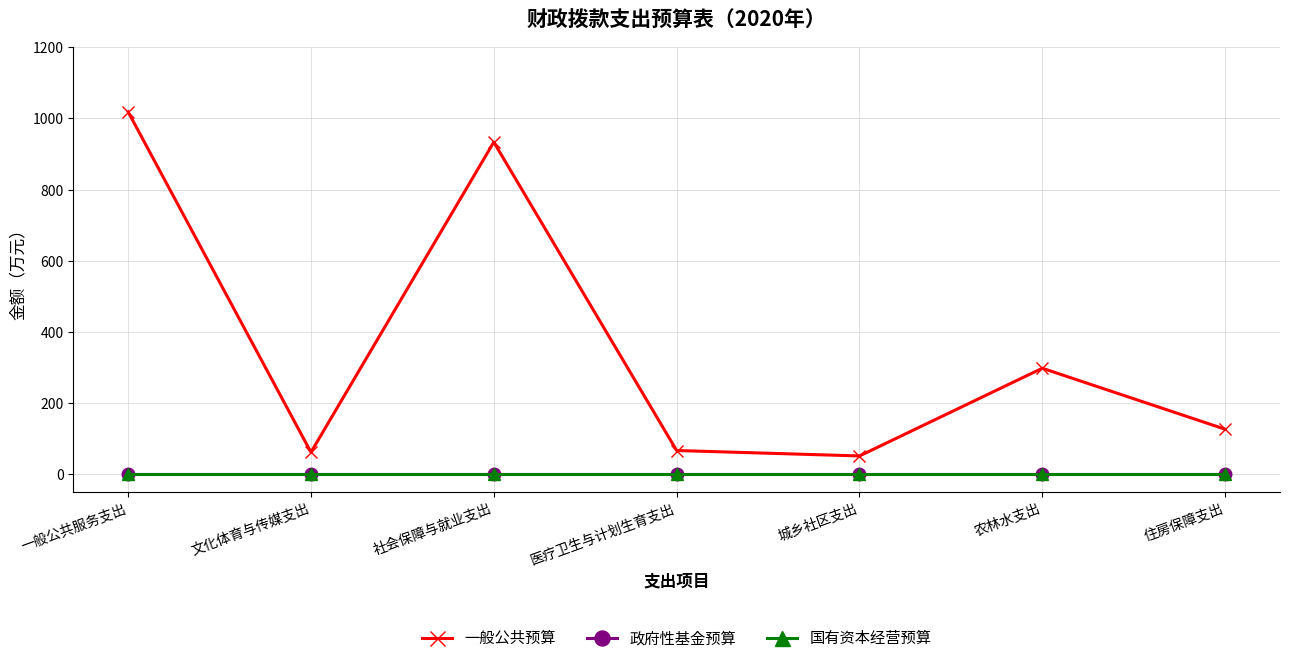

Reading left to right, what are all the values shown in this chart?

一般公共预算: 1018.5	61.0	933.4	65.9	50.6	297.3	125.7
政府性基金预算: 0.0	0.0	0.0	0.0	0.0	0.0	0.0
国有资本经营预算: 0.0	0.0	0.0	0.0	0.0	0.0	0.0